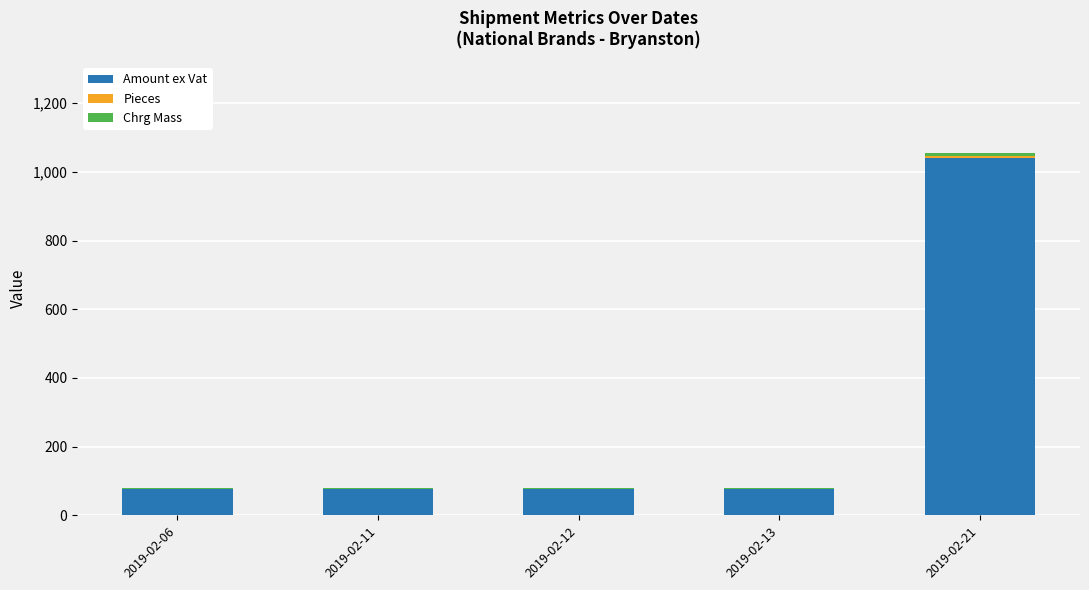

What is the sum of all Amount ex Vat values?

1345.5